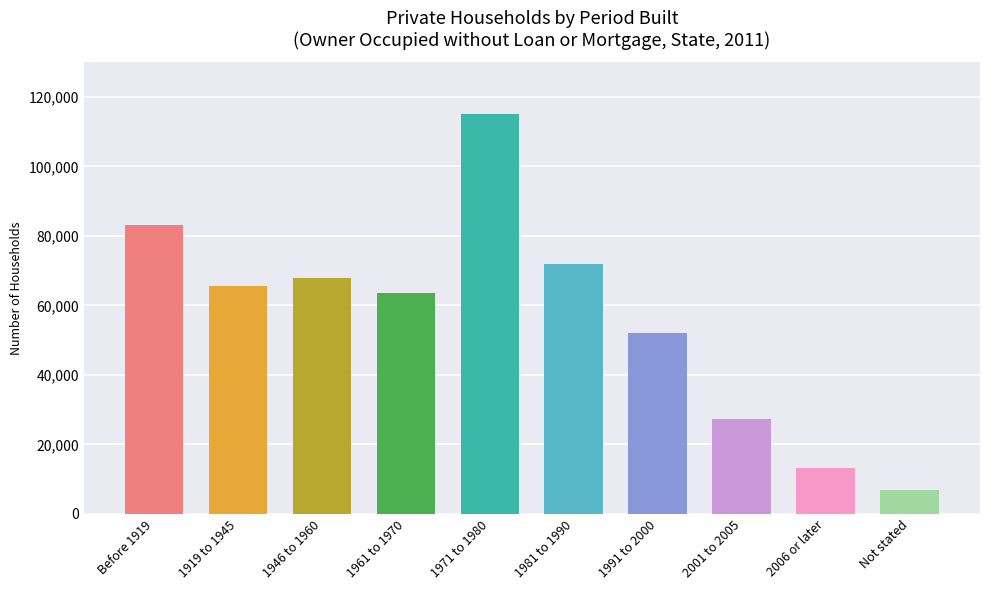

What is the sum of the values at Not stated and 1971 to 1980?

121902